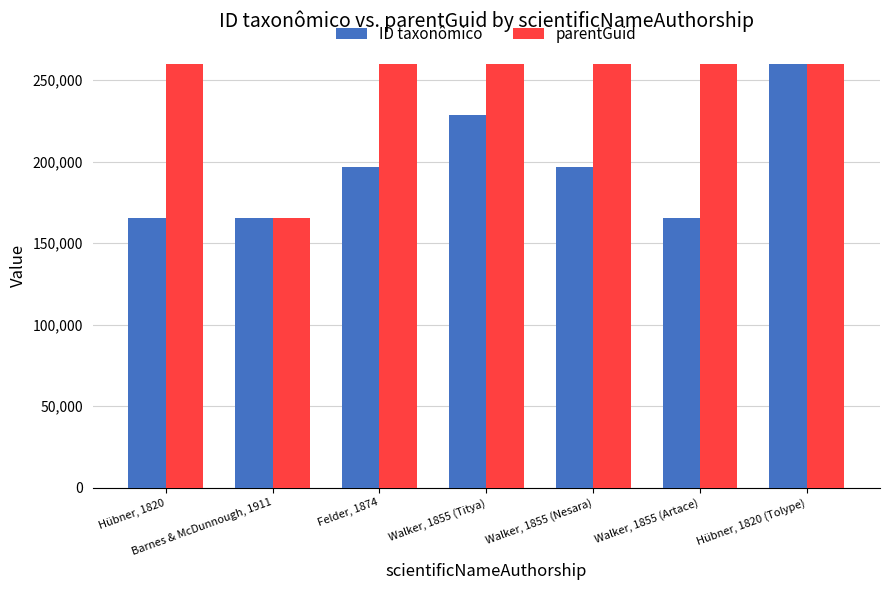

Count the number of categories in the chart.

7